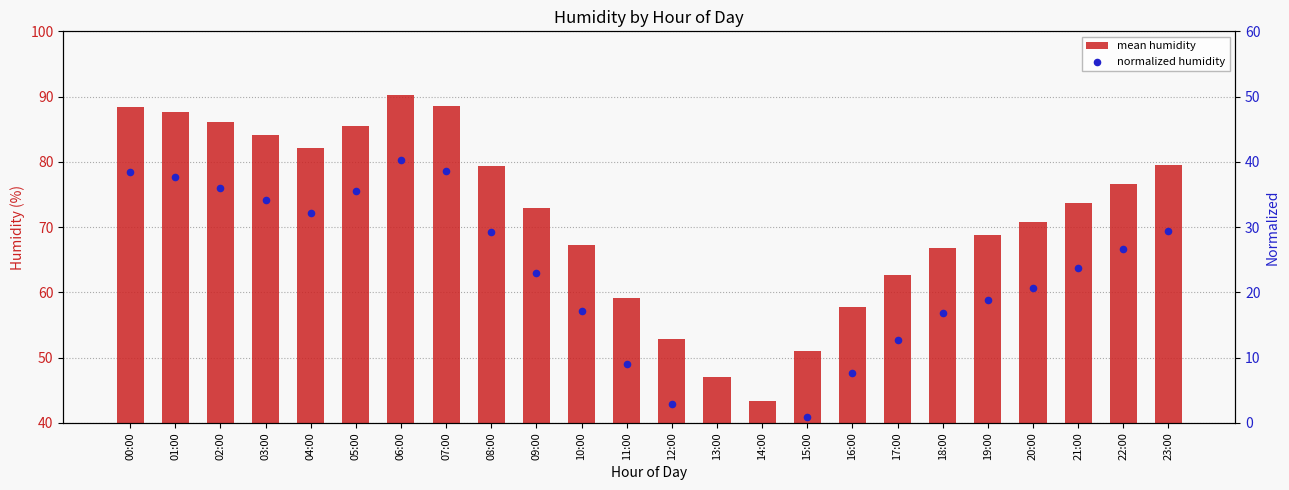

What is the total value across all series at 01:00?

125.4